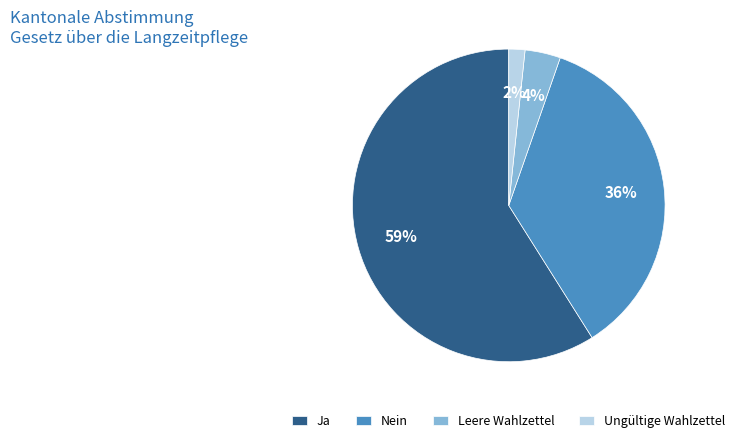

How many segments does this pie chart have?

4